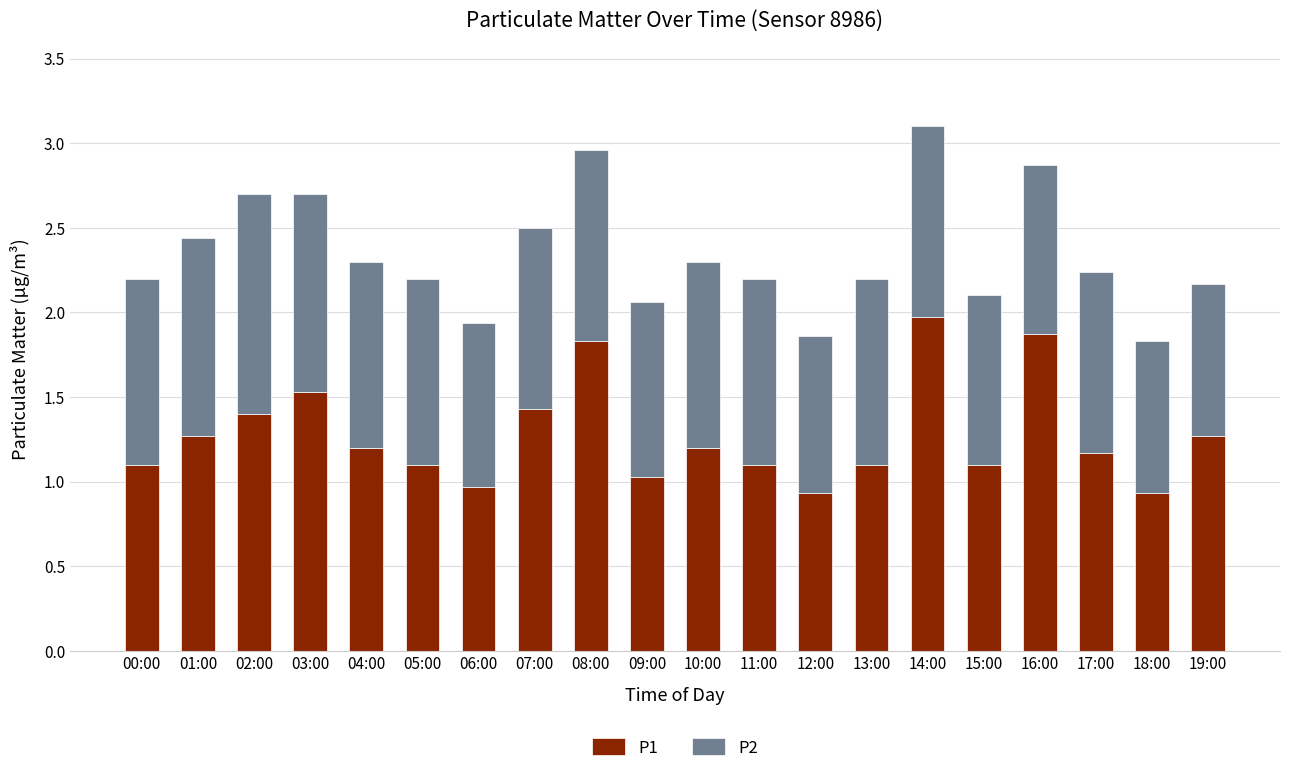

At which label does P1 reach its peak?

14:00